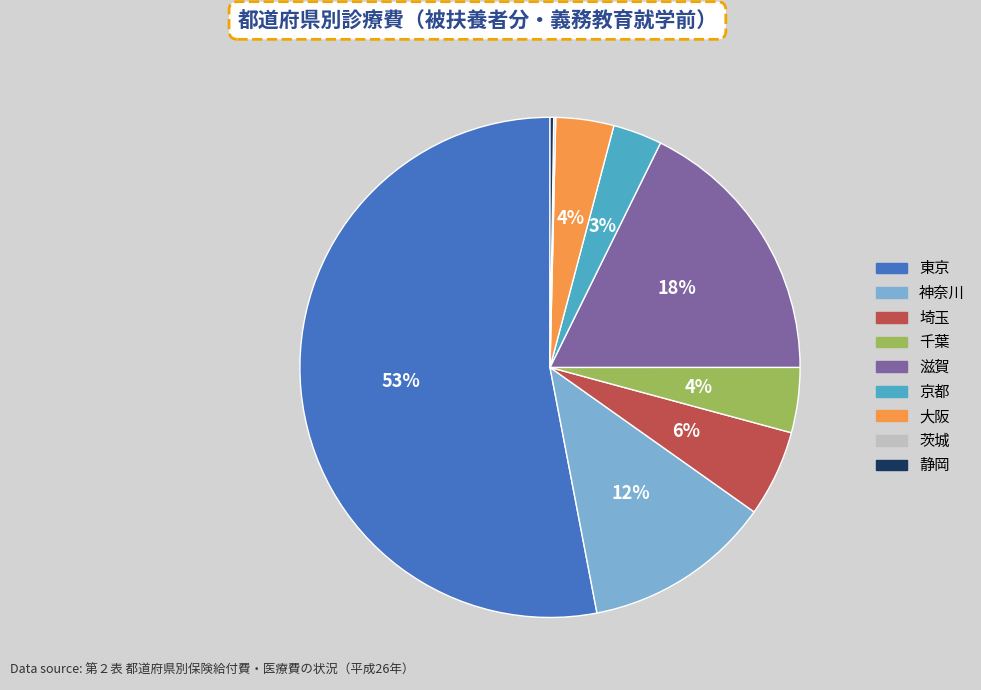

To the nearest percent, what is the average slice percentage?

11%